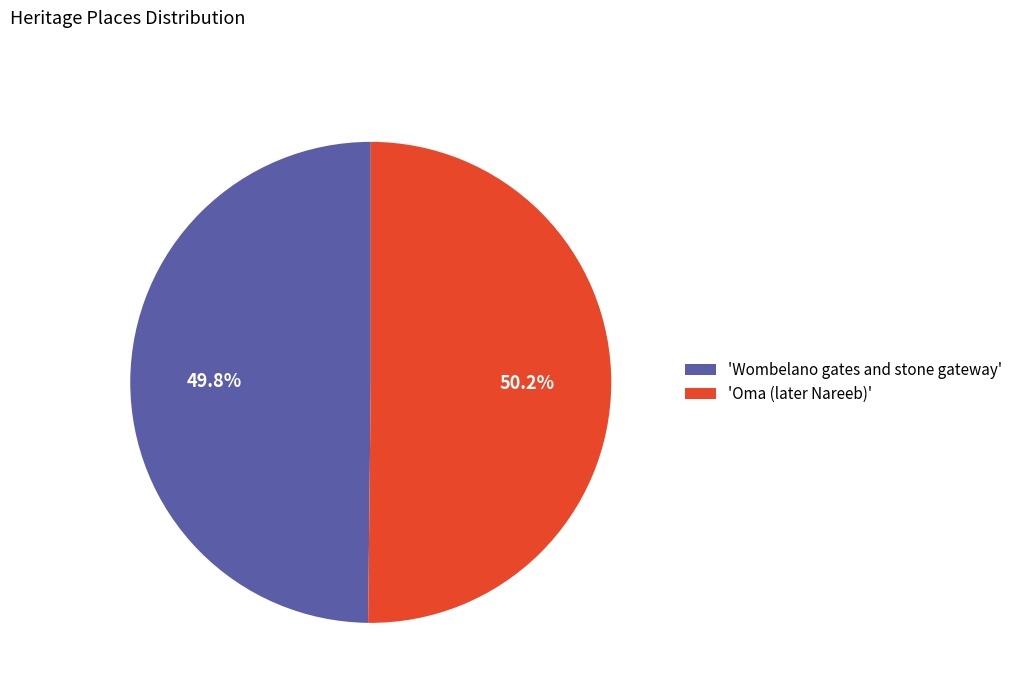

What is the total percentage of 'Wombelano gates and stone gateway' and 'Oma (later Nareeb)'?

100.0%